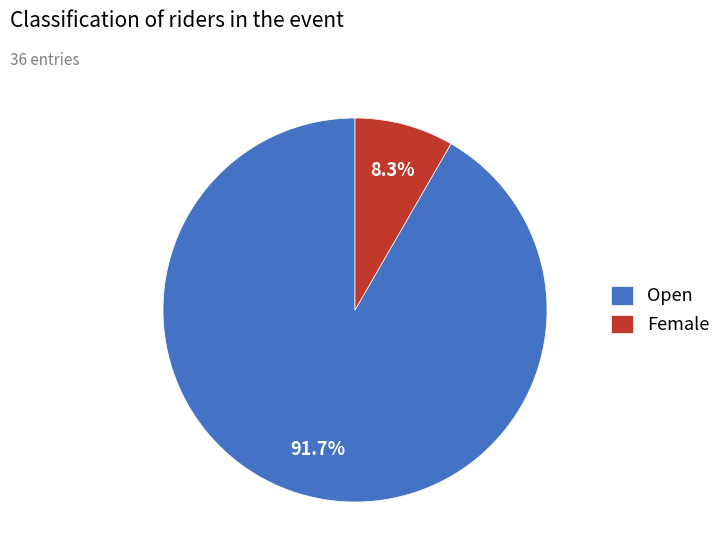

What percentage is NOT represented by Female?

91.7%